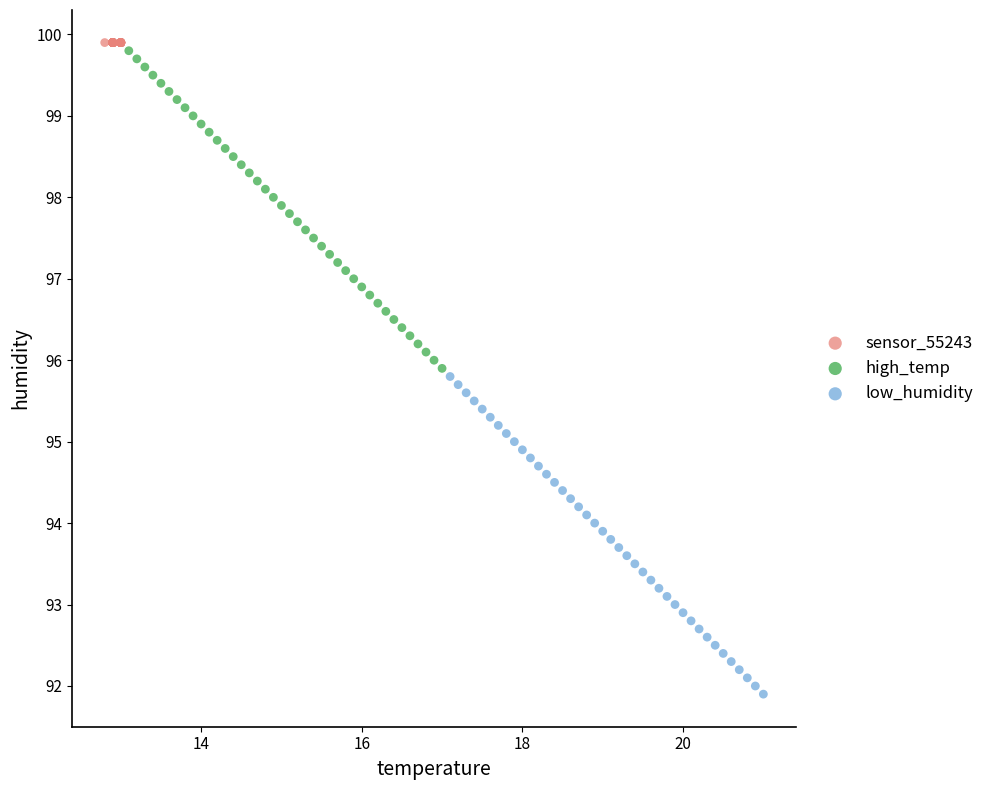

Which series reaches the minimum Y coordinate?

low_humidity